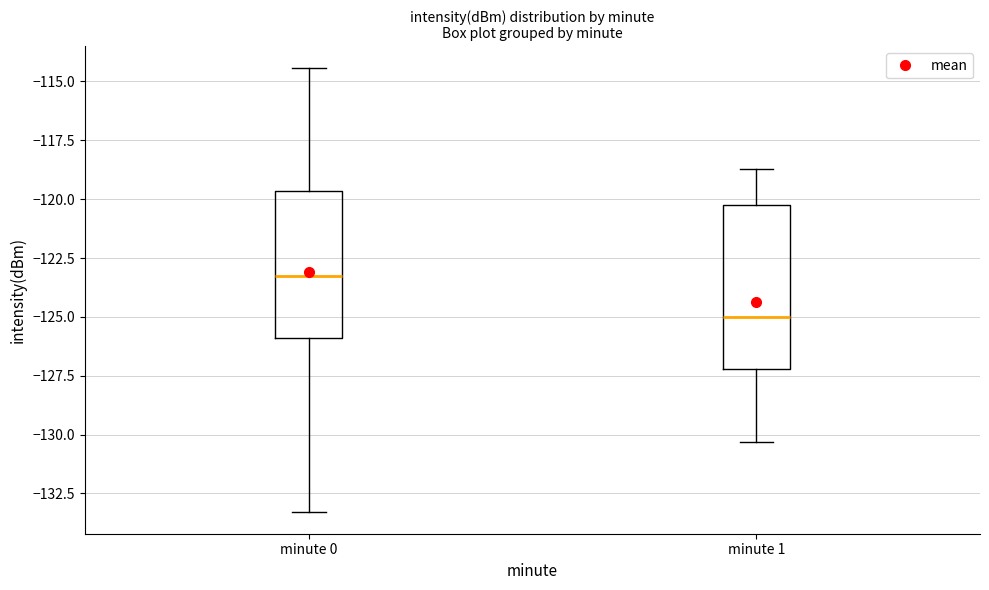

Which box's median line is the highest?

minute 0